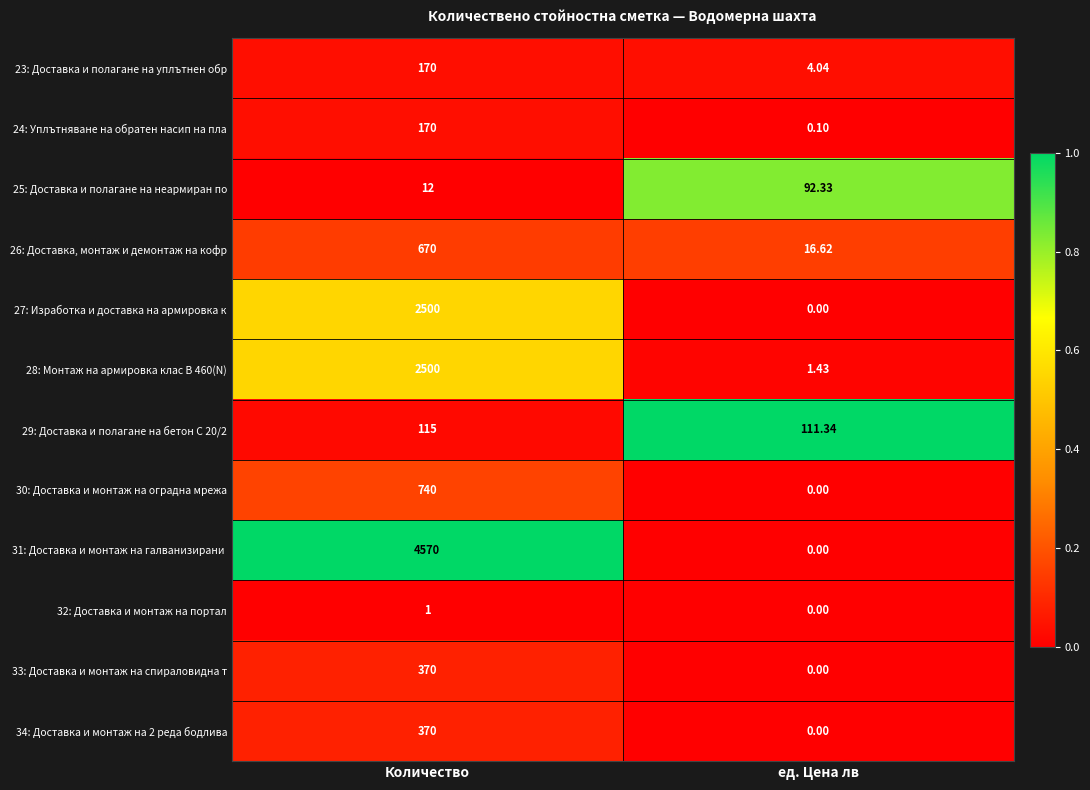

Which category has the lowest value in the 27: Изработка и доставка на армировка к series?

ед. Цена лв